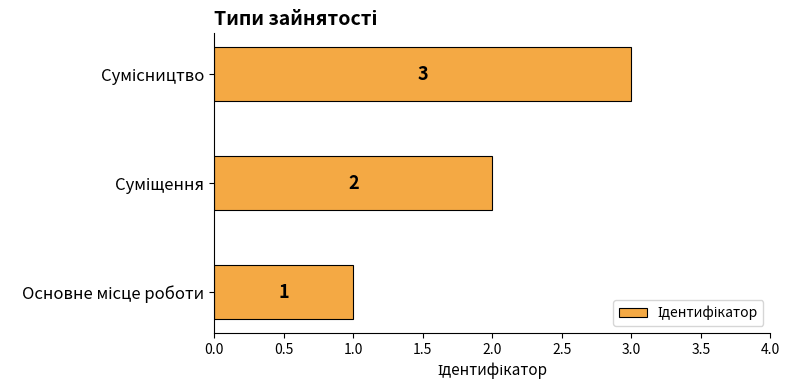

What is the maximum value shown in the chart?

3